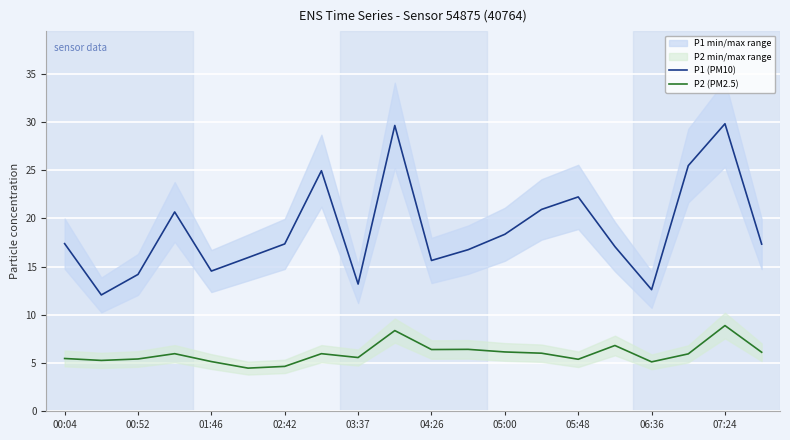

The P1 (PM10) series shows 17.4 at 00:04. True or false?

True